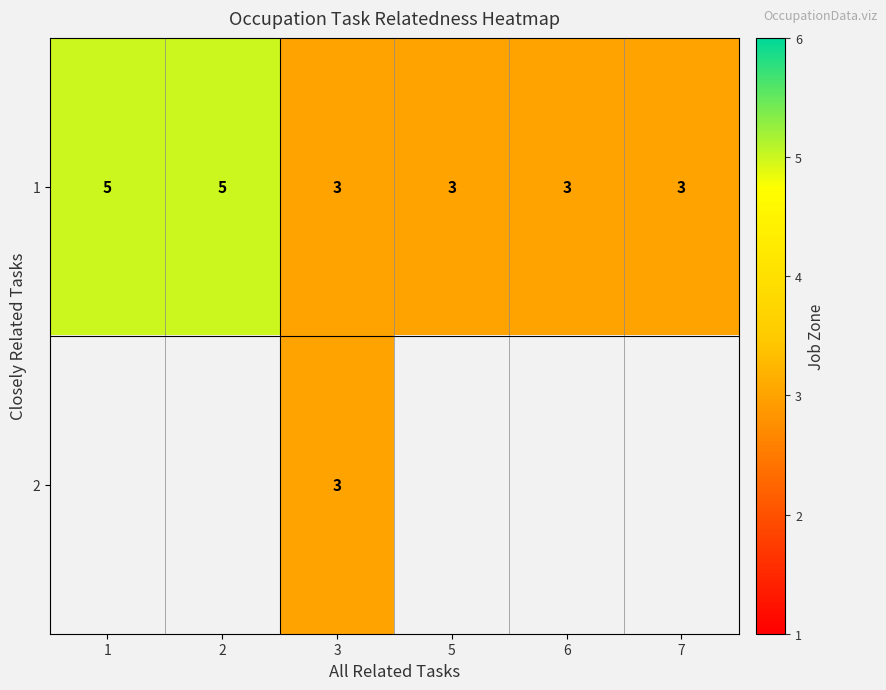

True or false: 1 has a value of 3 at 5.

True